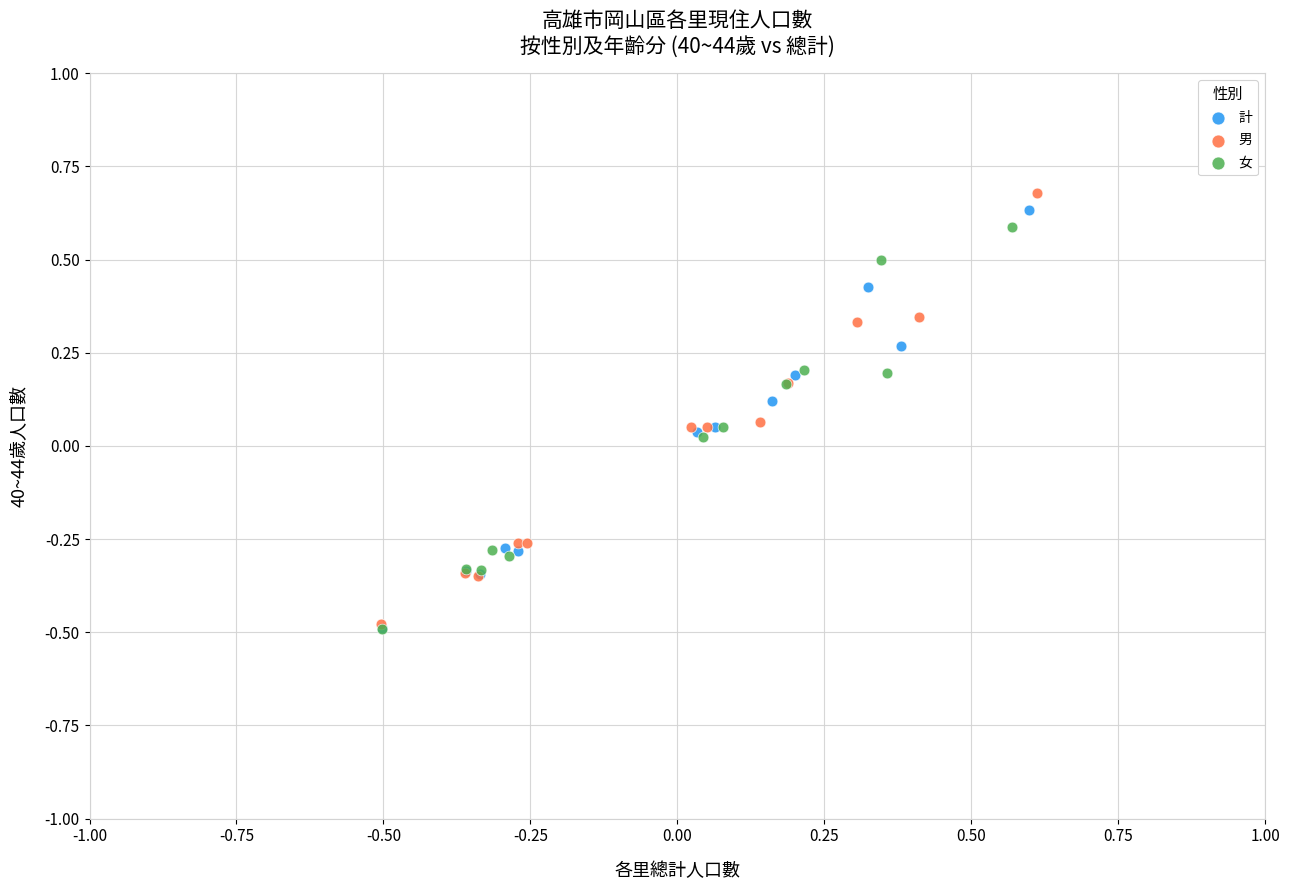

Which series has the widest spread of Y values?

男